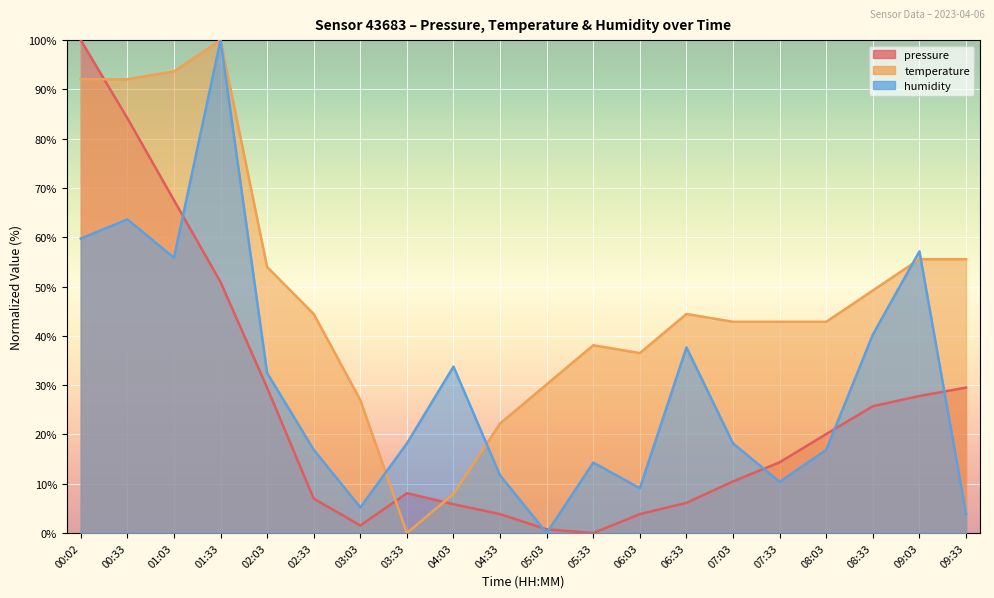

True or false: humidity has more than 2 points higher than both neighbors.

True